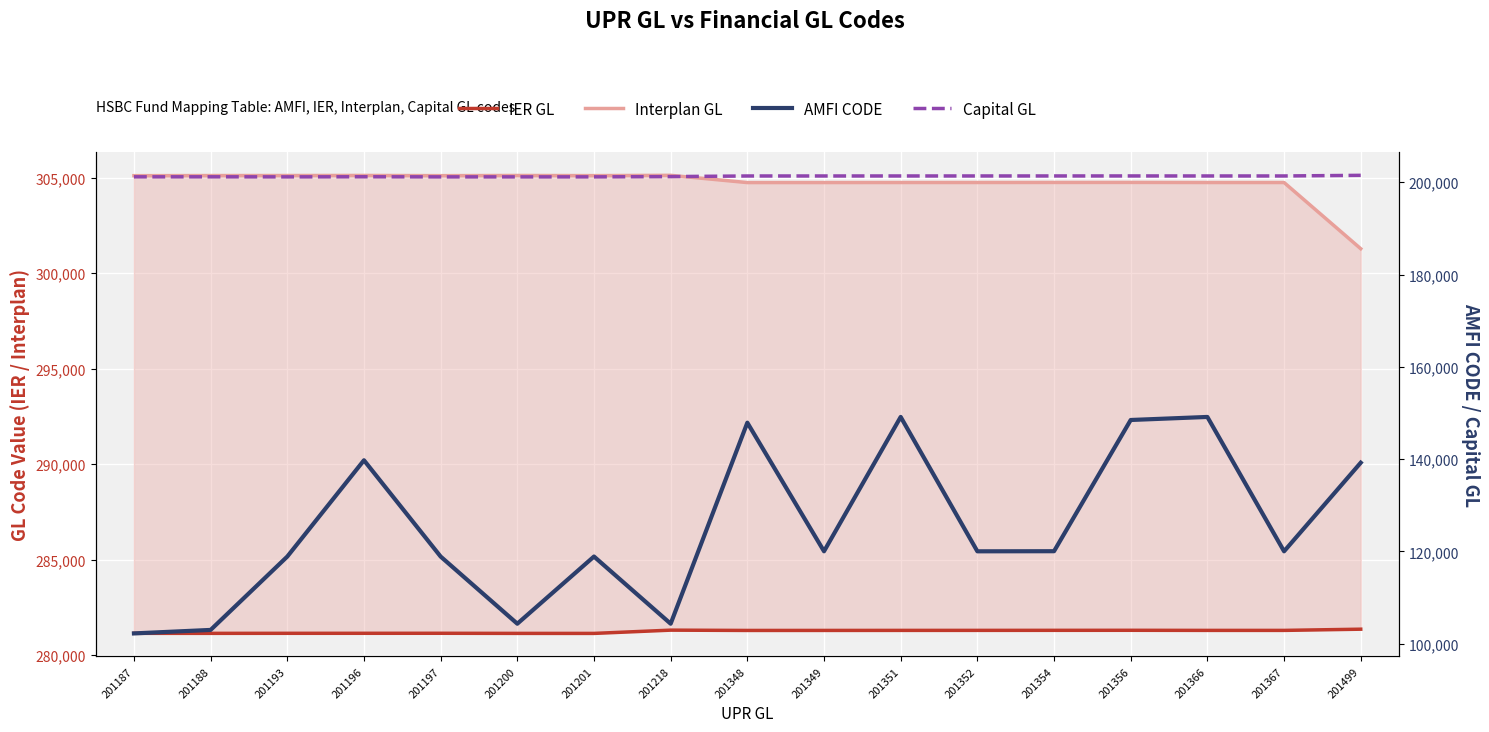

Is the value of Capital GL at 201499 greater than the value of AMFI CODE at 201499?

Yes